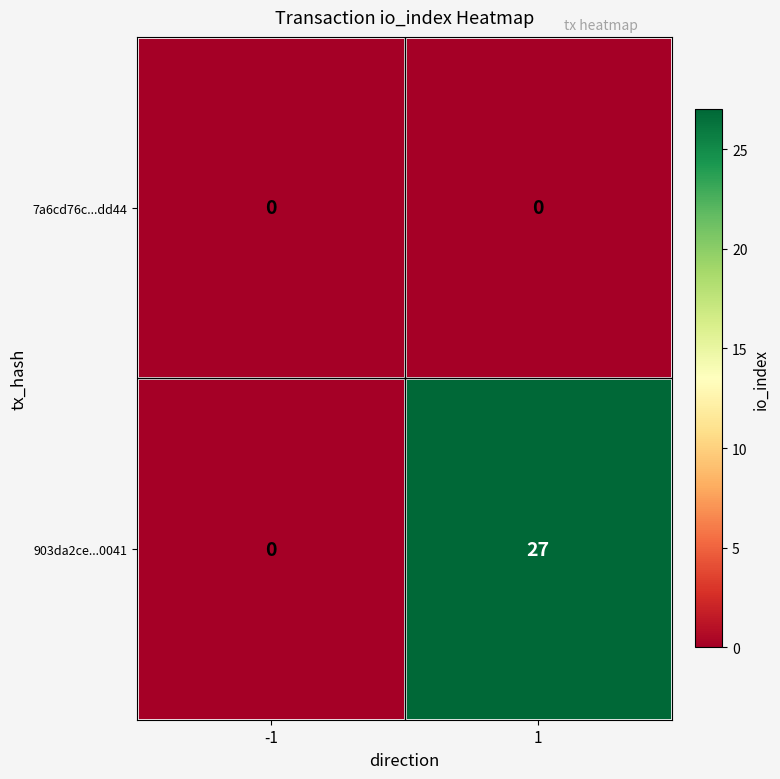

At which category is the sum across all series the highest?

1